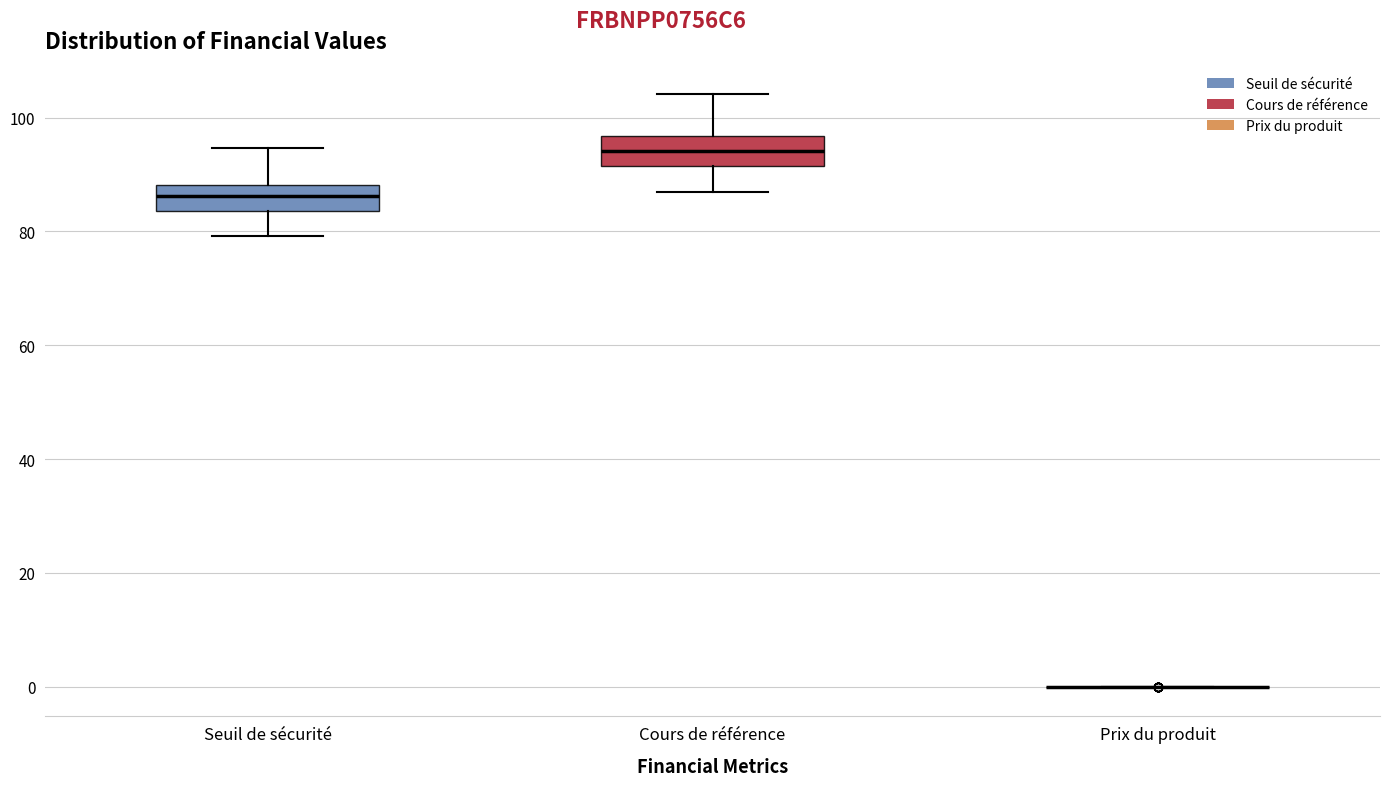

Reading left to right, transcribe this box plot: for each box, give where its median line is, the range the box spans, and where its two whiskers end, as read against the y-axis. The values are not printed on the chart, so give them approximately, as read against the axis.

Seuil de sécurité: median 86, box 84 to 88, whiskers 80 to 94
Cours de référence: median 94, box 92 to 96, whiskers 86 to 104
Prix du produit: box collapsed to a line at 0, whiskers 0 to 0